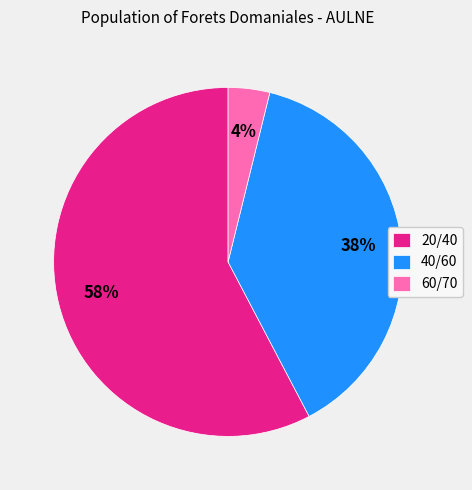

Rank the categories by value from highest to lowest.

20/40, 40/60, 60/70